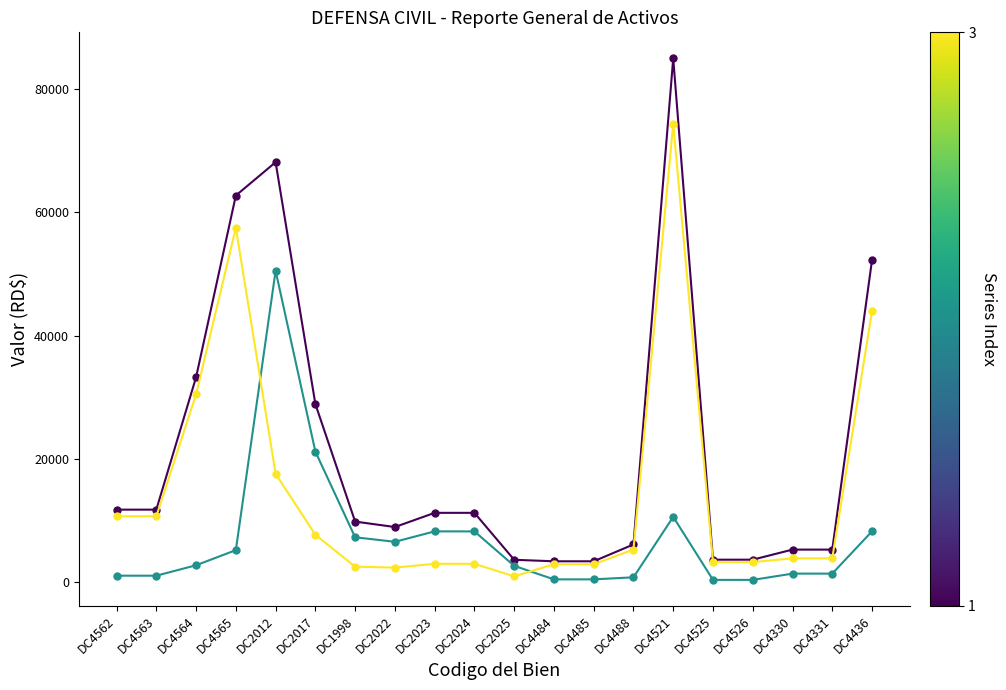

Which category has the highest value across all series?

DC4521